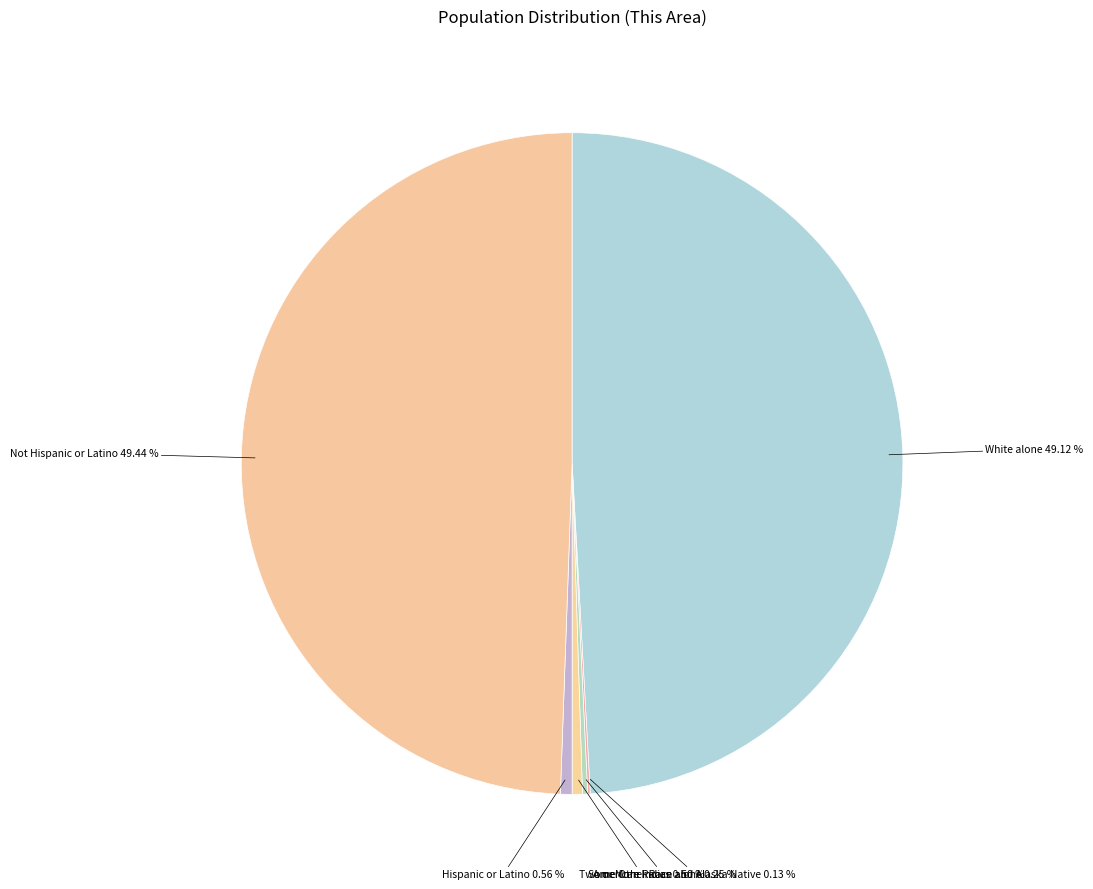

Does any single category account for the majority?

No